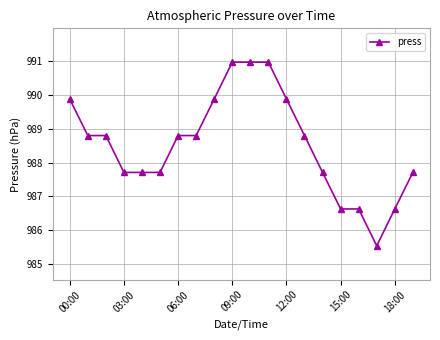

What is the sum of all values?

19770.5